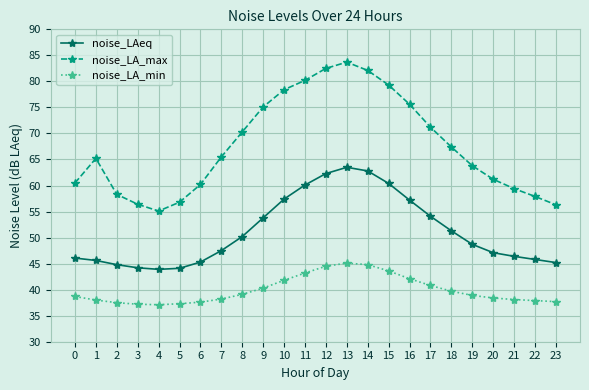

True or false: noise_LA_min and noise_LAeq intersect in this chart.

False